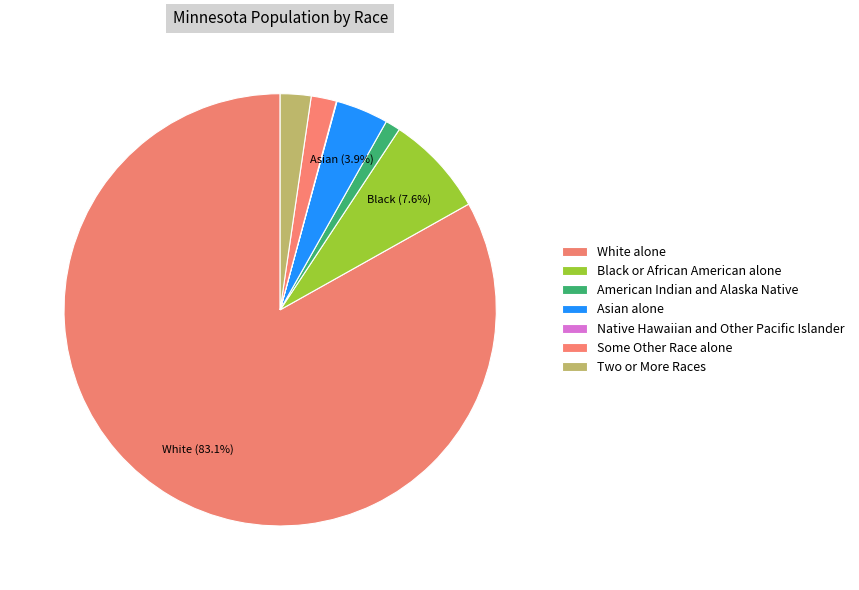

Count the number of slices in the pie.

7